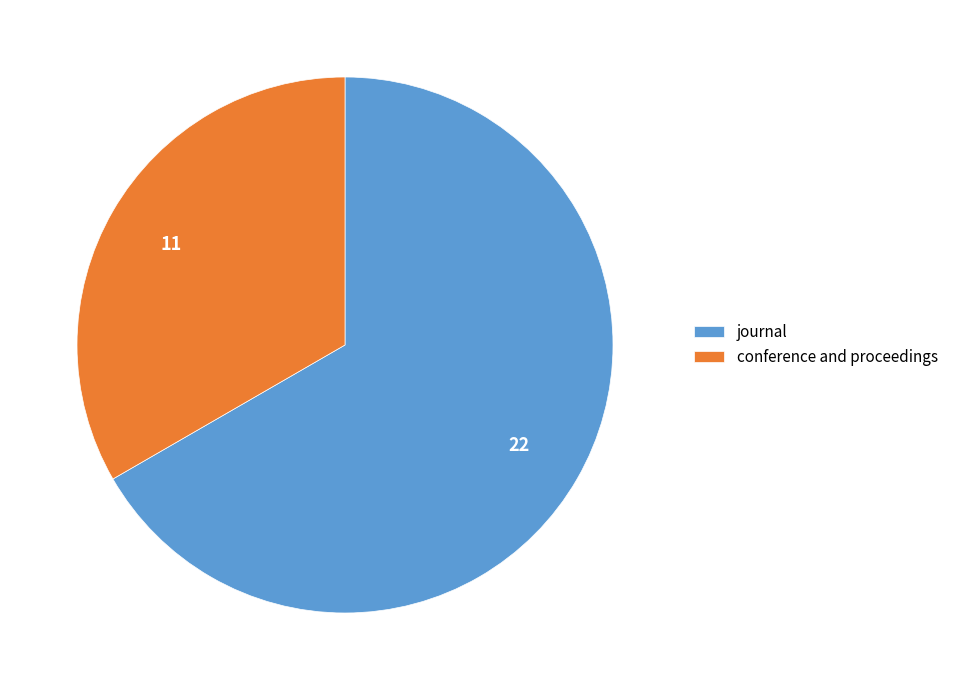

Does journal account for over 50% of the chart?

Yes